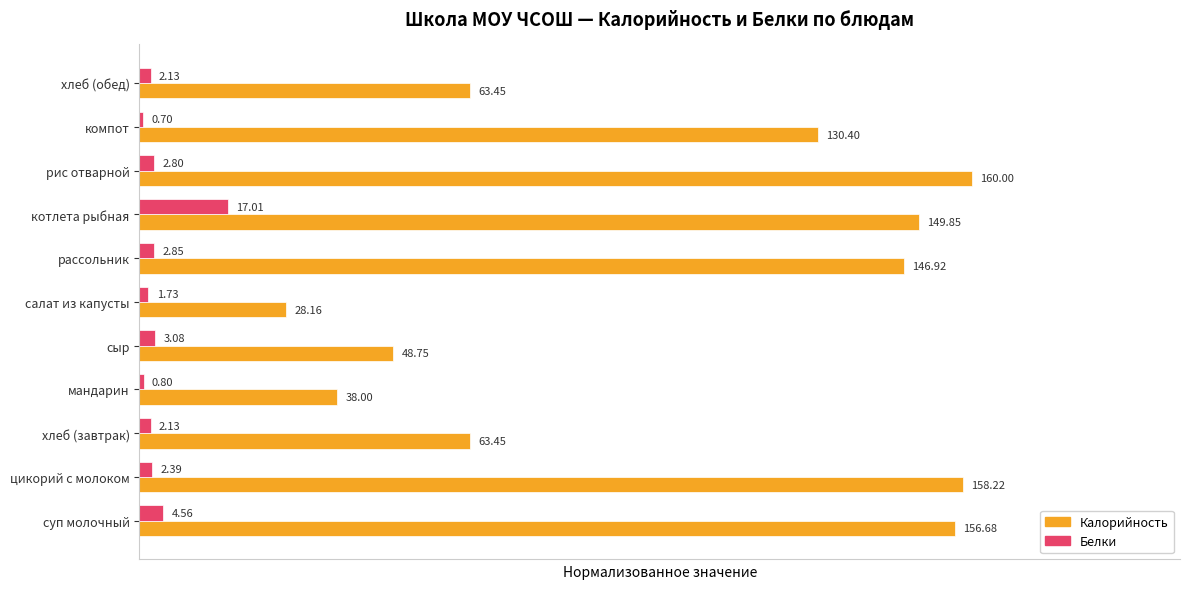

Rank the series by their average value, from lowest to highest.

Белки, Калорийность